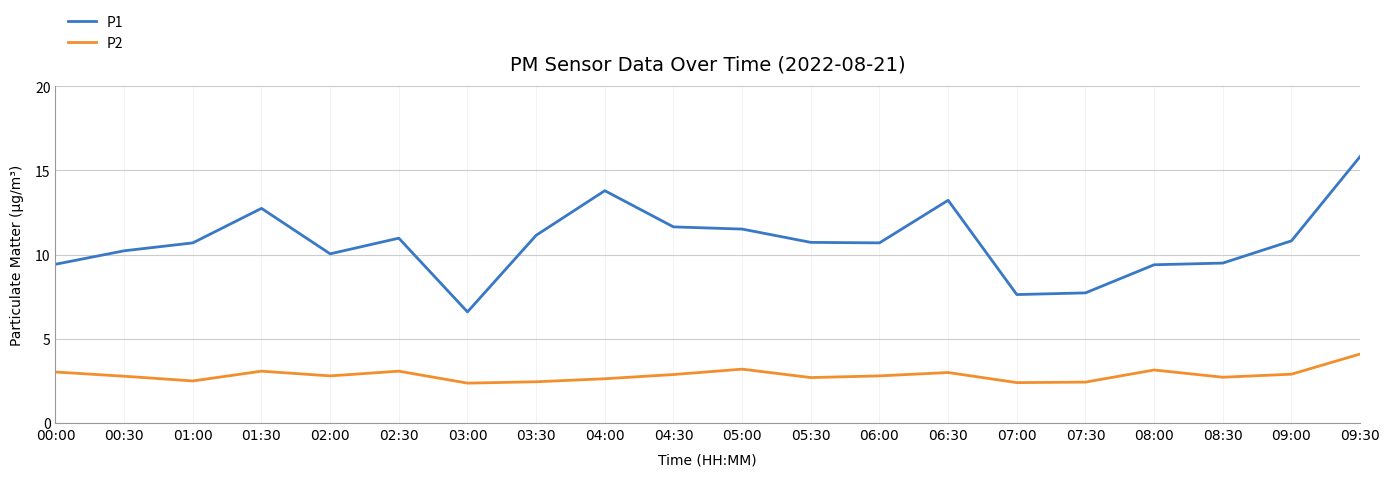

List the series in order of their peak value, highest first.

P1, P2